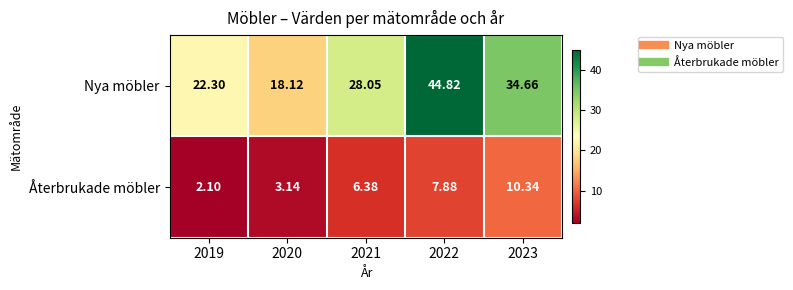

Which series has the widest spread of values?

Nya möbler